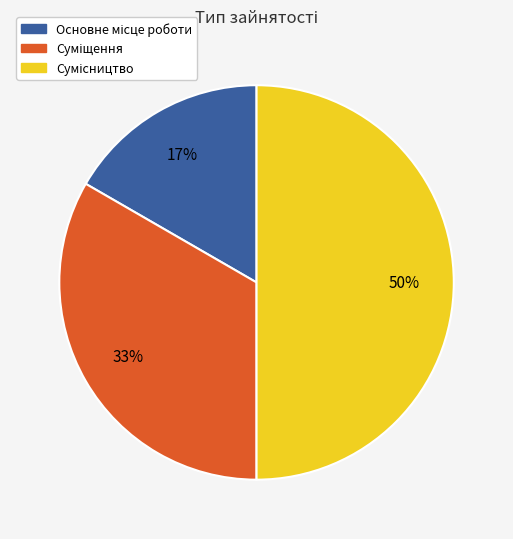

To the nearest percent, what is the difference between the largest and smallest slice percentages?

33%